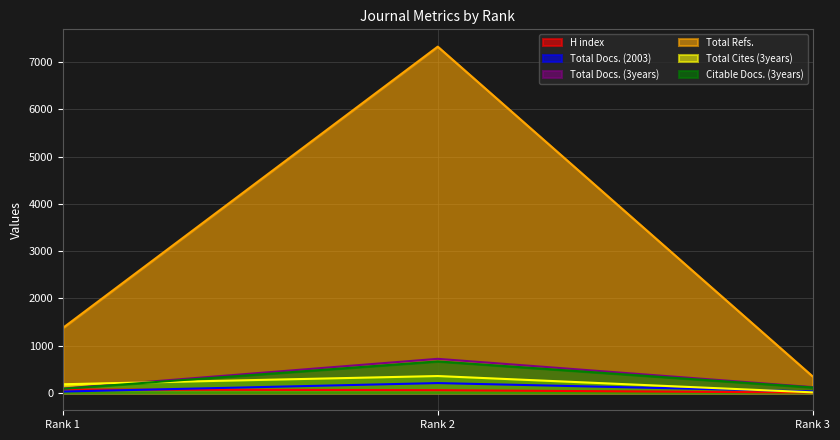

What is the sum of all Total Docs. (2003) values?

272